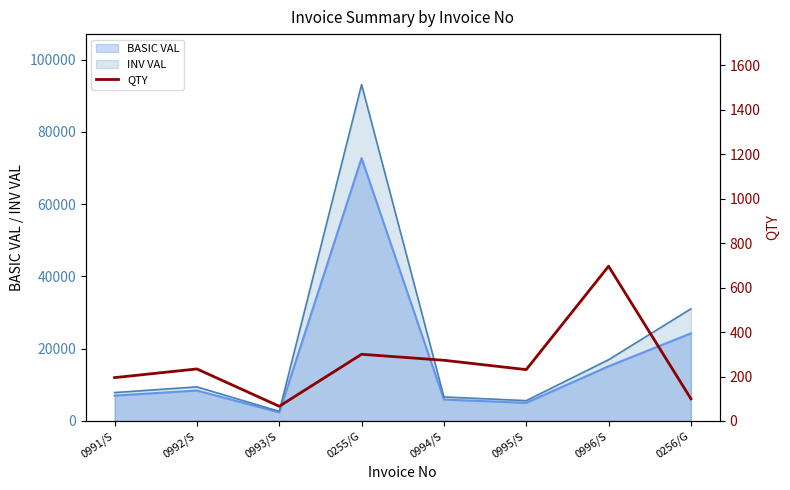

What is the label of the 1st point from the right?

0256/G